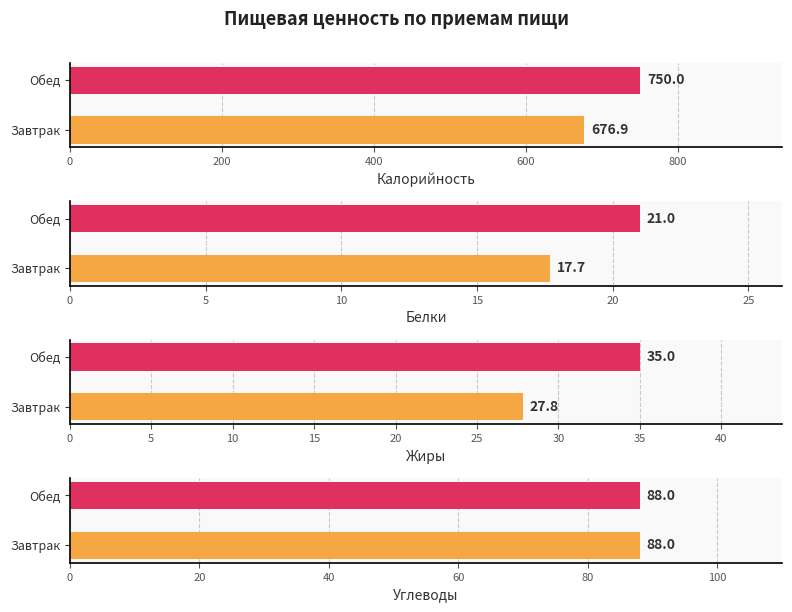

How many distinct data groups are displayed?

4